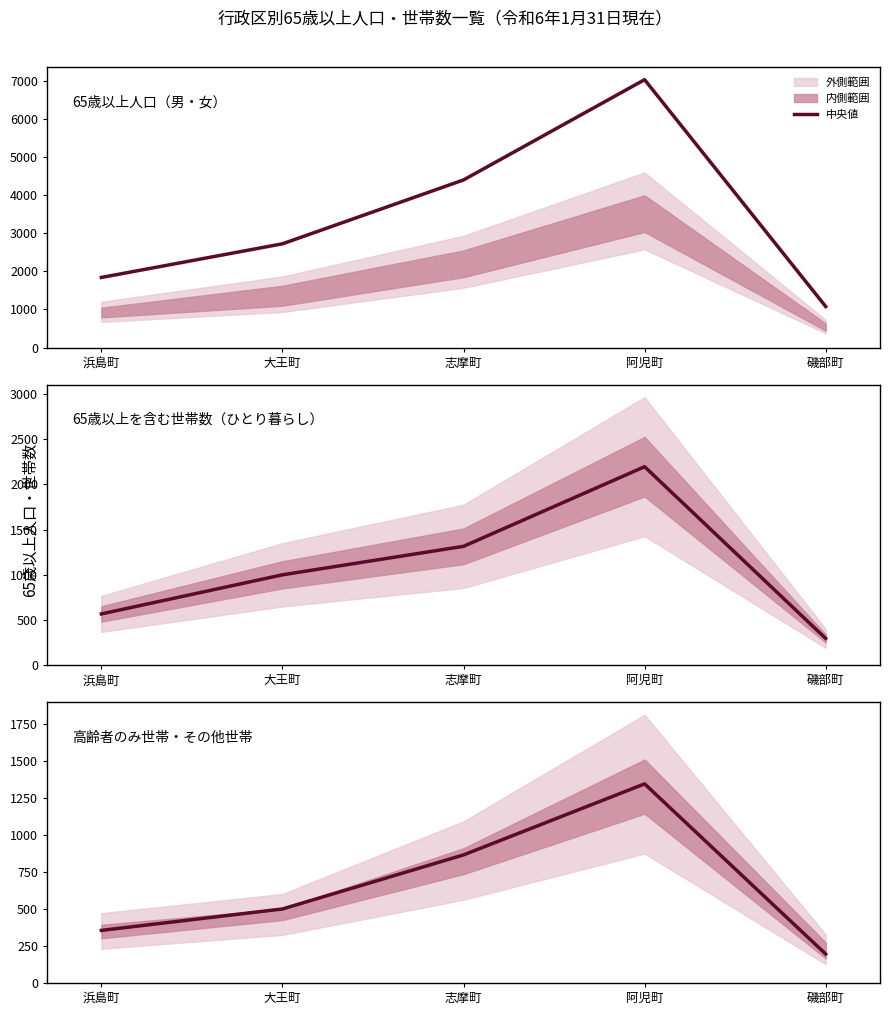

Count the 65歳以上を含む世帯数（ひとり暮らし） values in the range 568 to 1315.

3